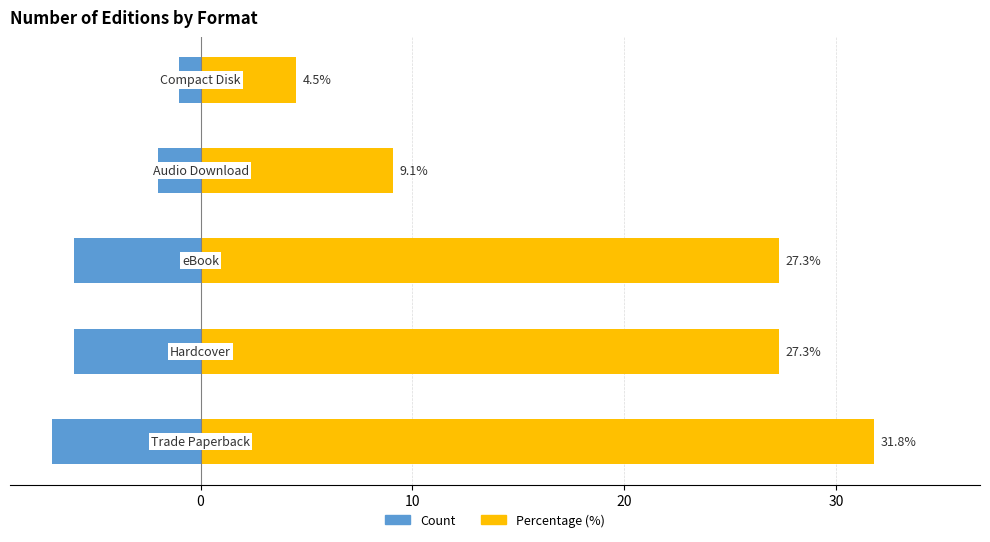

How many bars are there in total?

10